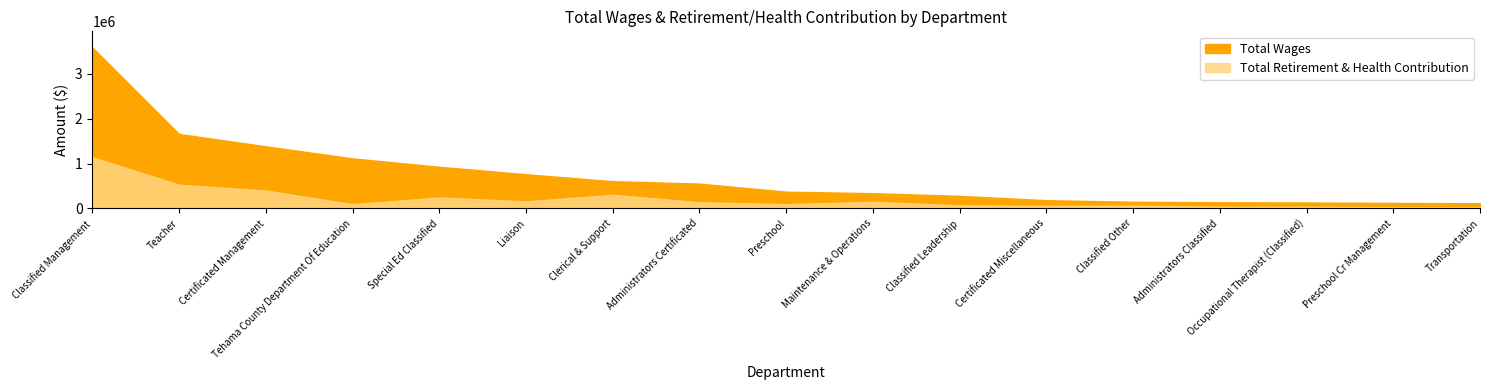

What is the spread (max minus min) of values at Occupational Therapist (Classified)?

93951